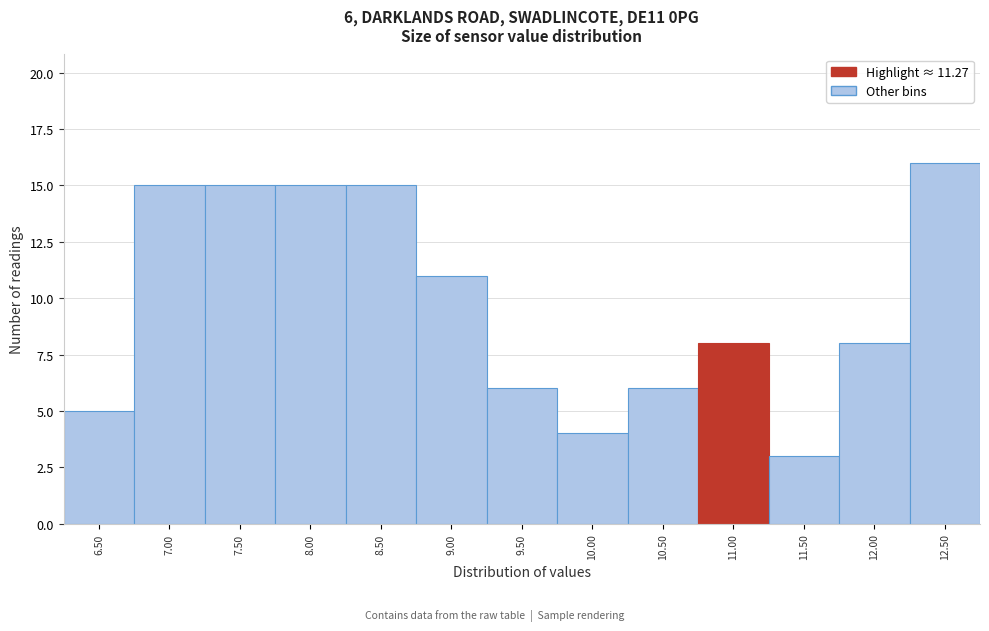

Reading left to right, what are all the values shown in this chart?

5	15	15	15	15	11	6	4	6	8	3	8	16